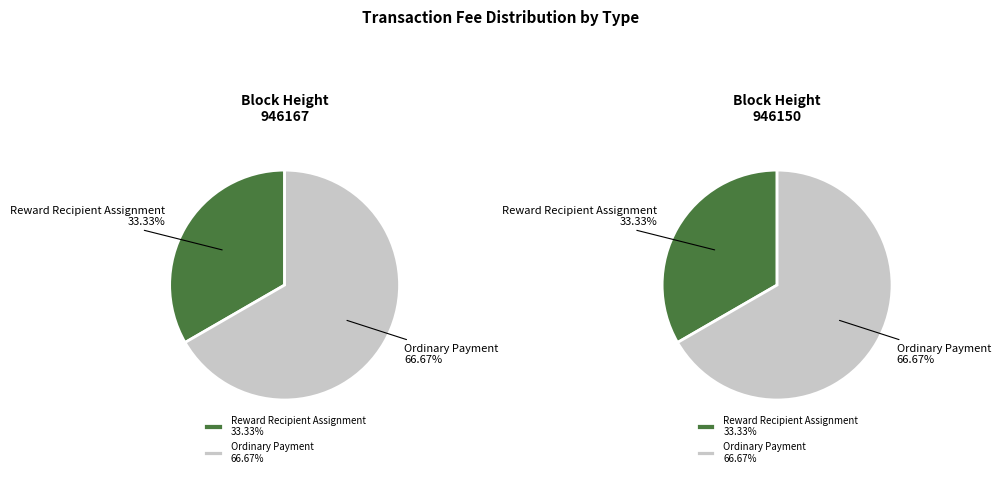

Combined, do 946150 and 946167 account for over 50%?

Yes